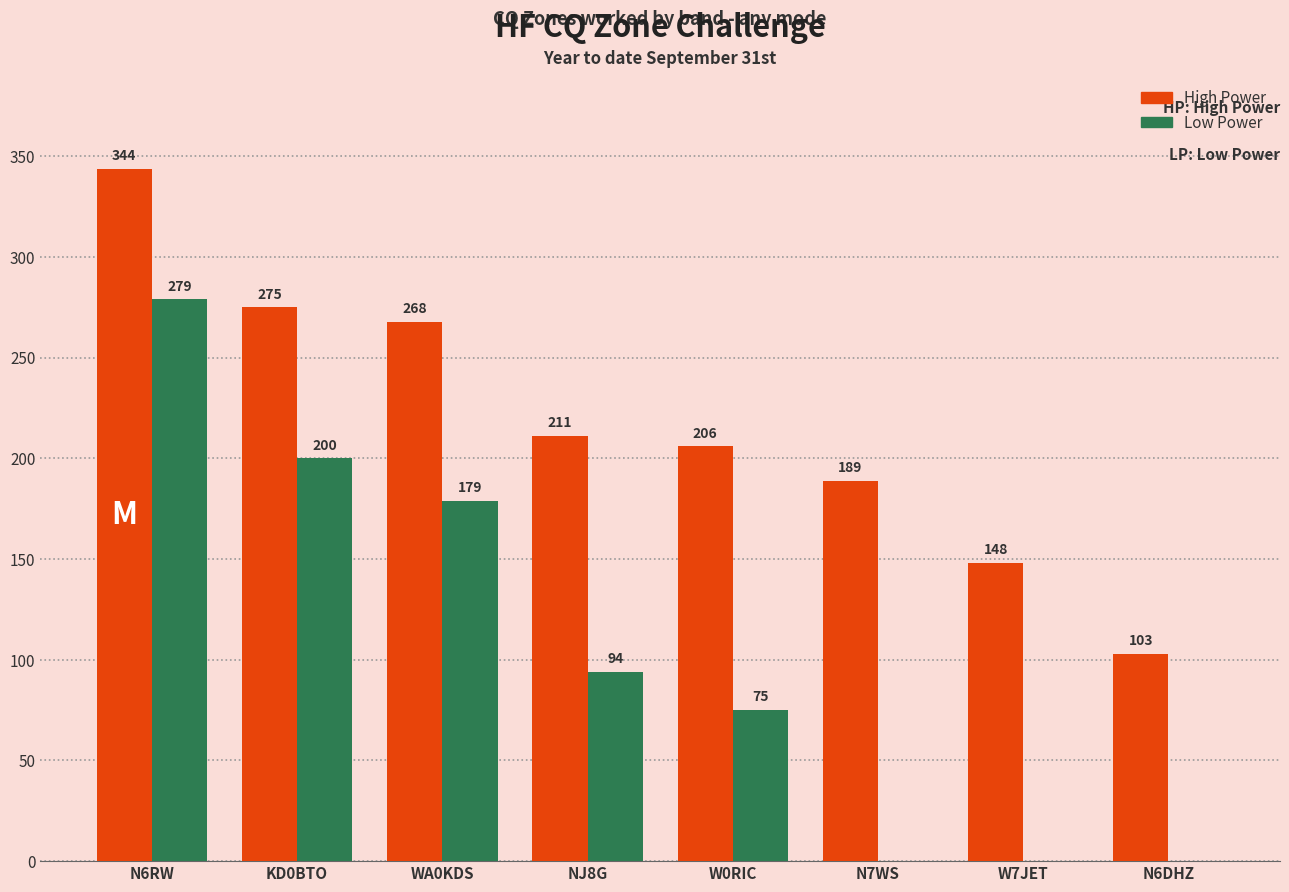

What are all the series names shown in the legend?

High Power, Low Power